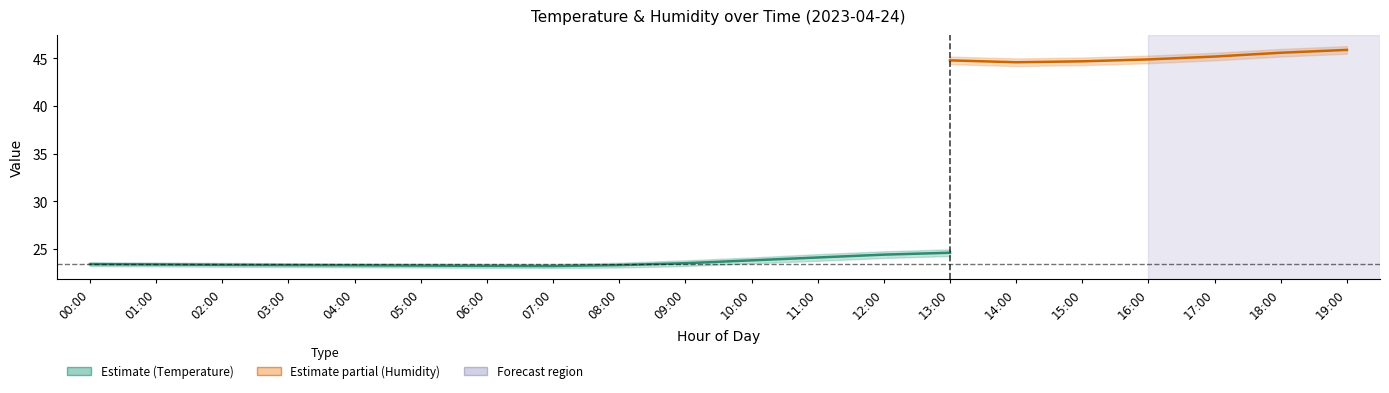

True or false: temperature and temp_lower intersect in this chart.

False